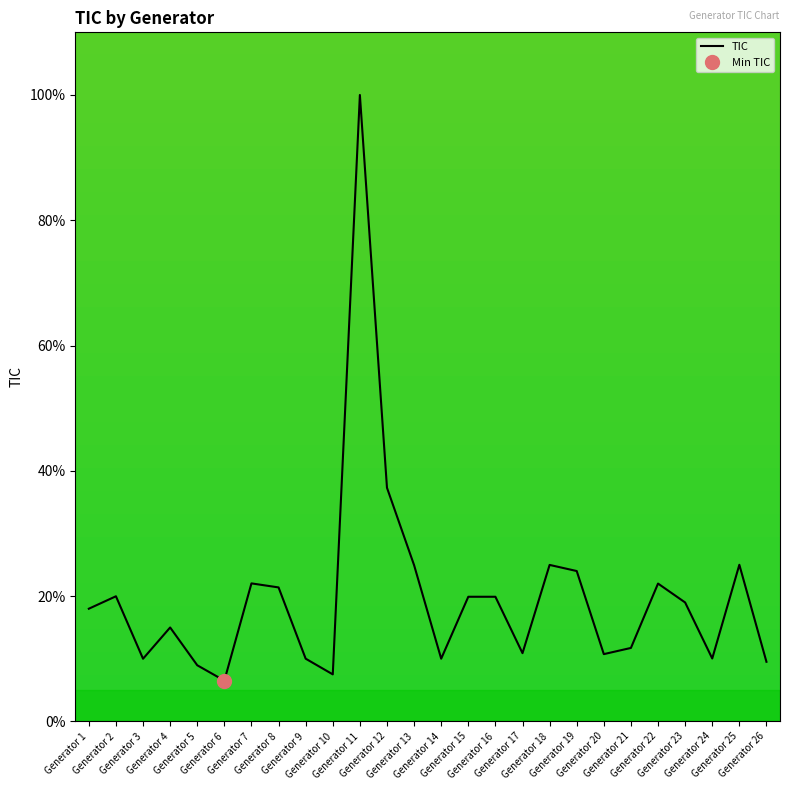

List the labels in order of value, largest first.

Generator 11, Generator 12, Generator 25, Generator 18, Generator 13, Generator 19, Generator 7, Generator 22, Generator 8, Generator 2, Generator 15, Generator 16, Generator 23, Generator 1, Generator 4, Generator 21, Generator 17, Generator 20, Generator 24, Generator 9, Generator 14, Generator 3, Generator 26, Generator 5, Generator 10, Generator 6